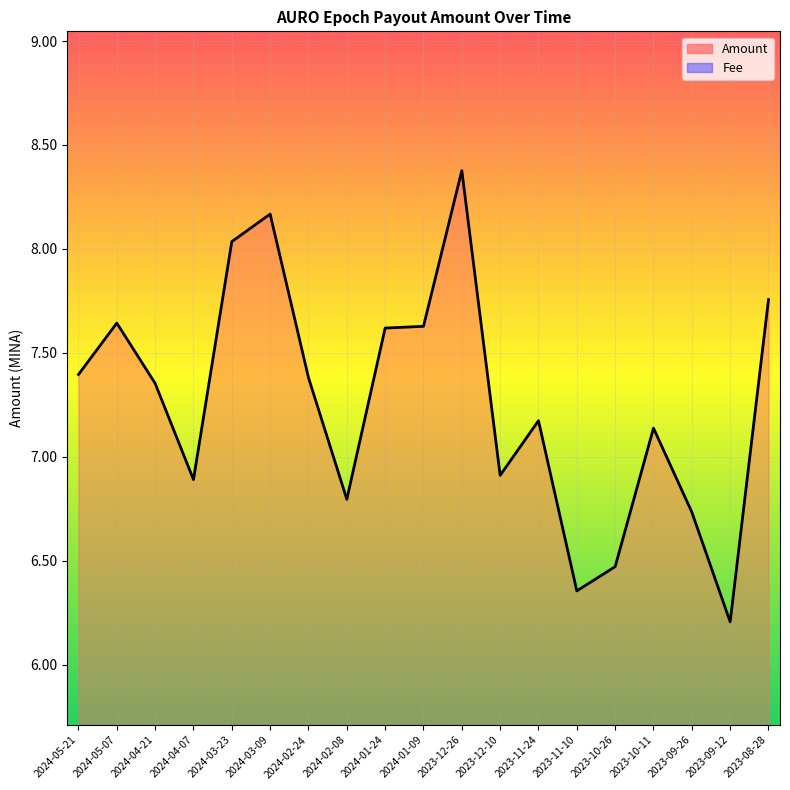

What is the change in value from 2024-05-21 to 2023-12-26?

+1.0